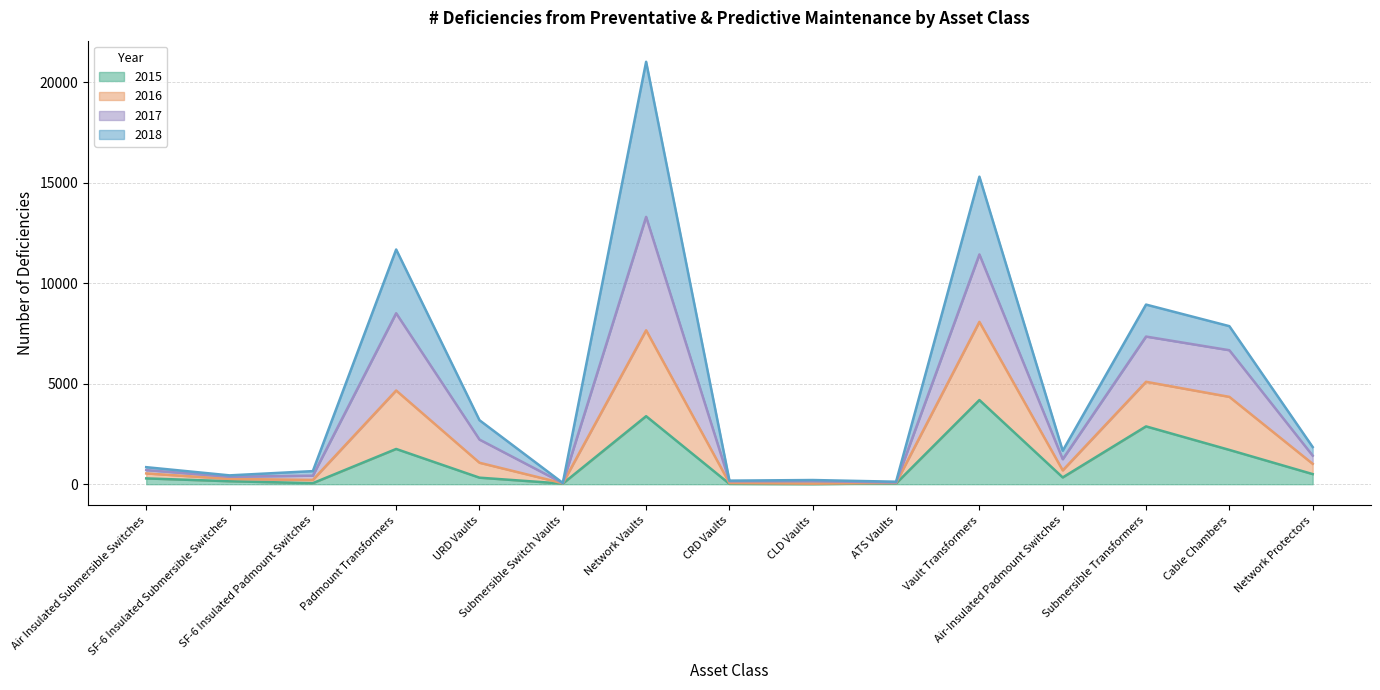

Where does the 2017 series first go above 1665?

Padmount Transformers